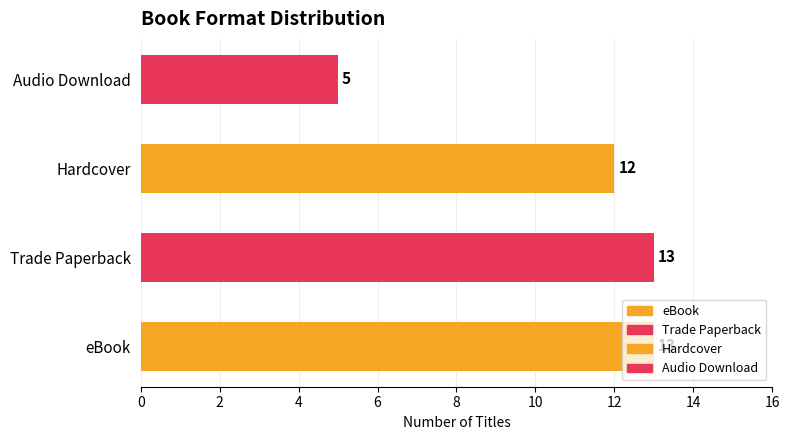

What is the change in value from eBook to Audio Download?

-8